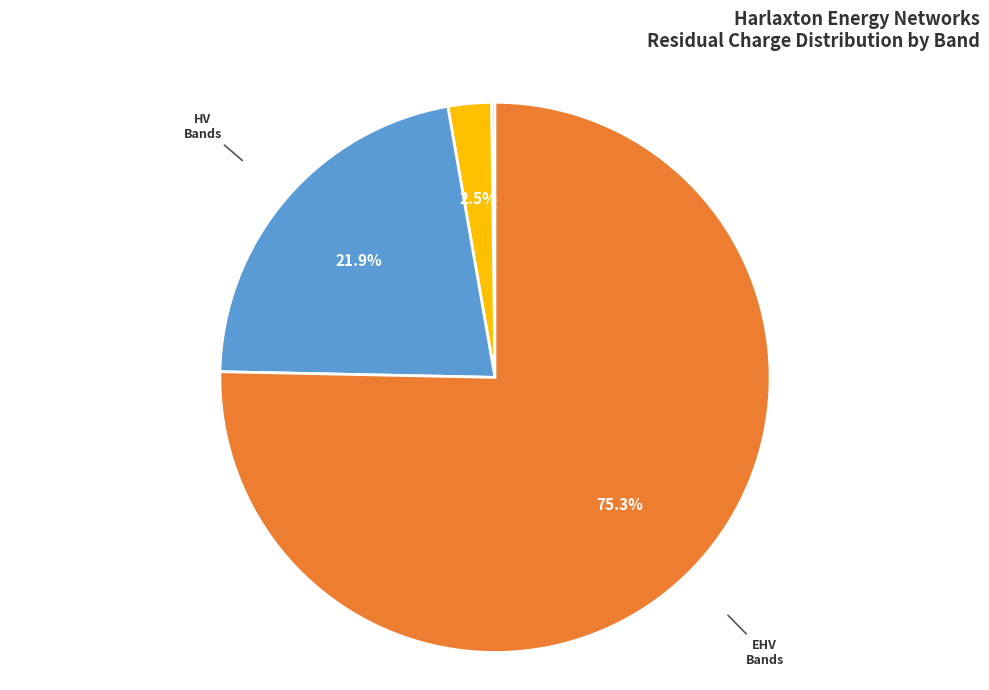

Does any single category account for the majority?

Yes